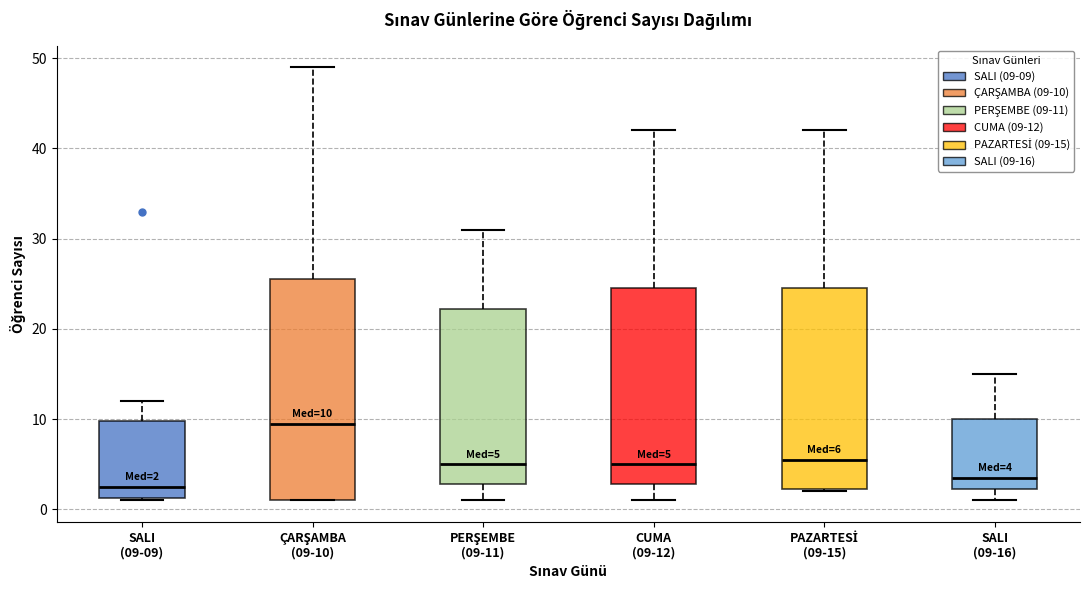

Which box's median line is the lowest?

SALI (09-09)